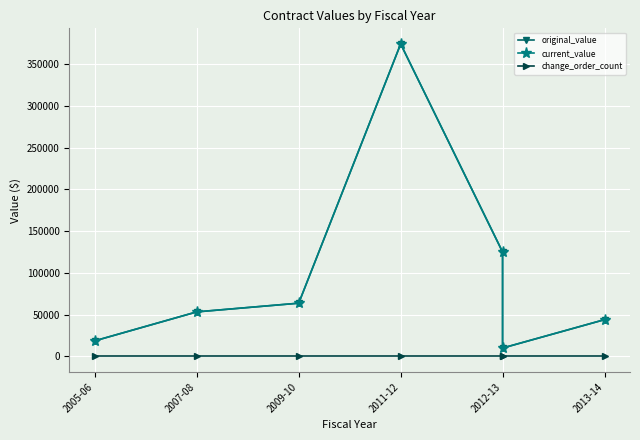

At how many categories does at least one series exceed 159765?

1